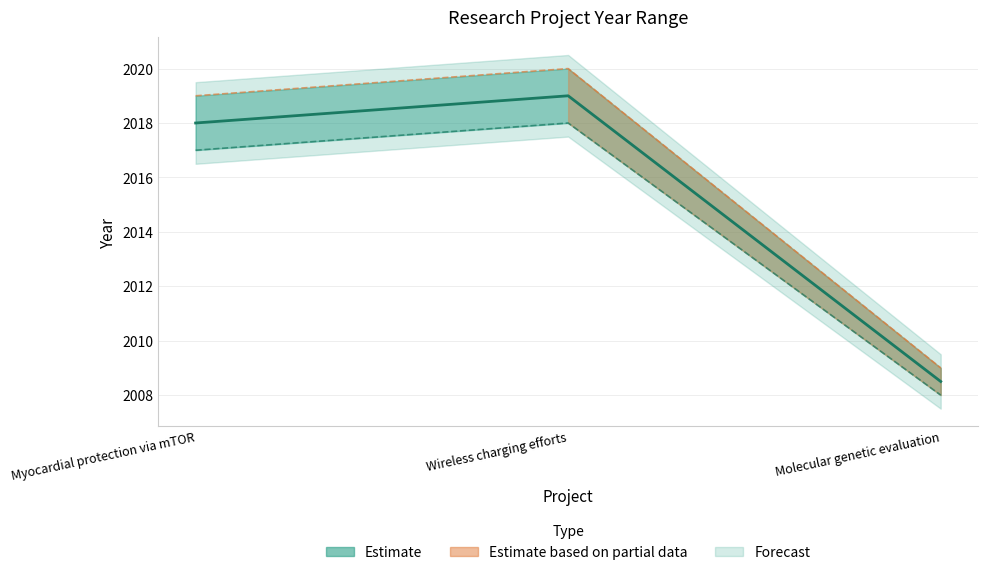

What is the maximum value for End Year?

2020